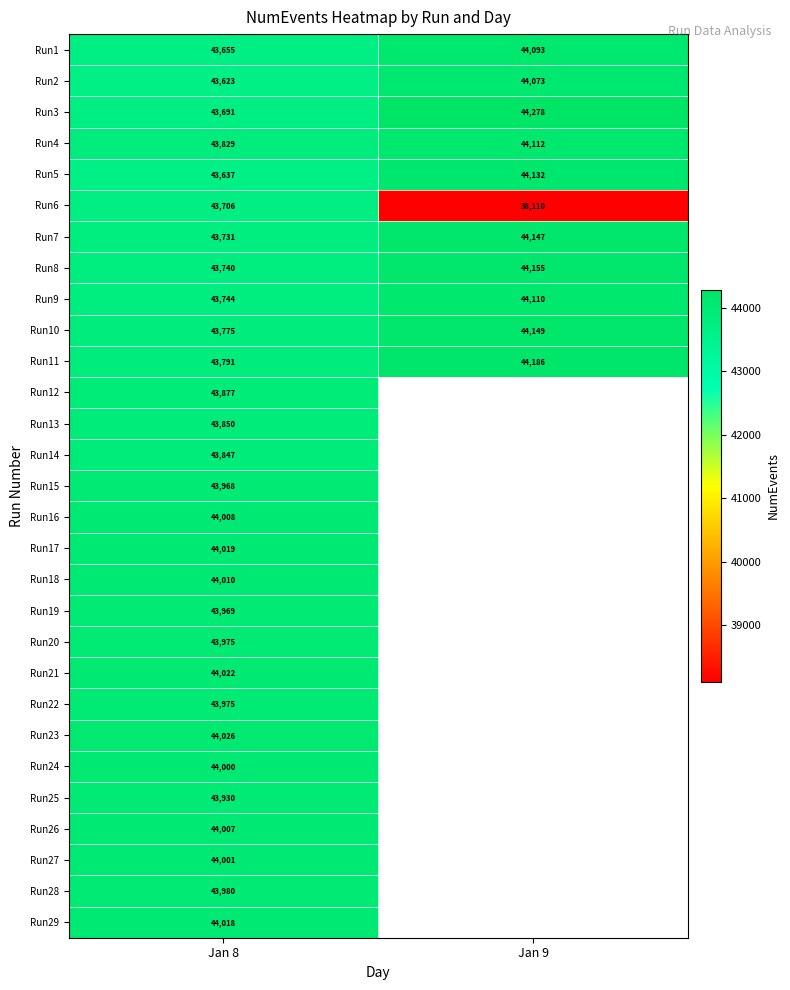

Which category has the highest value in the Run2 series?

Jan 9